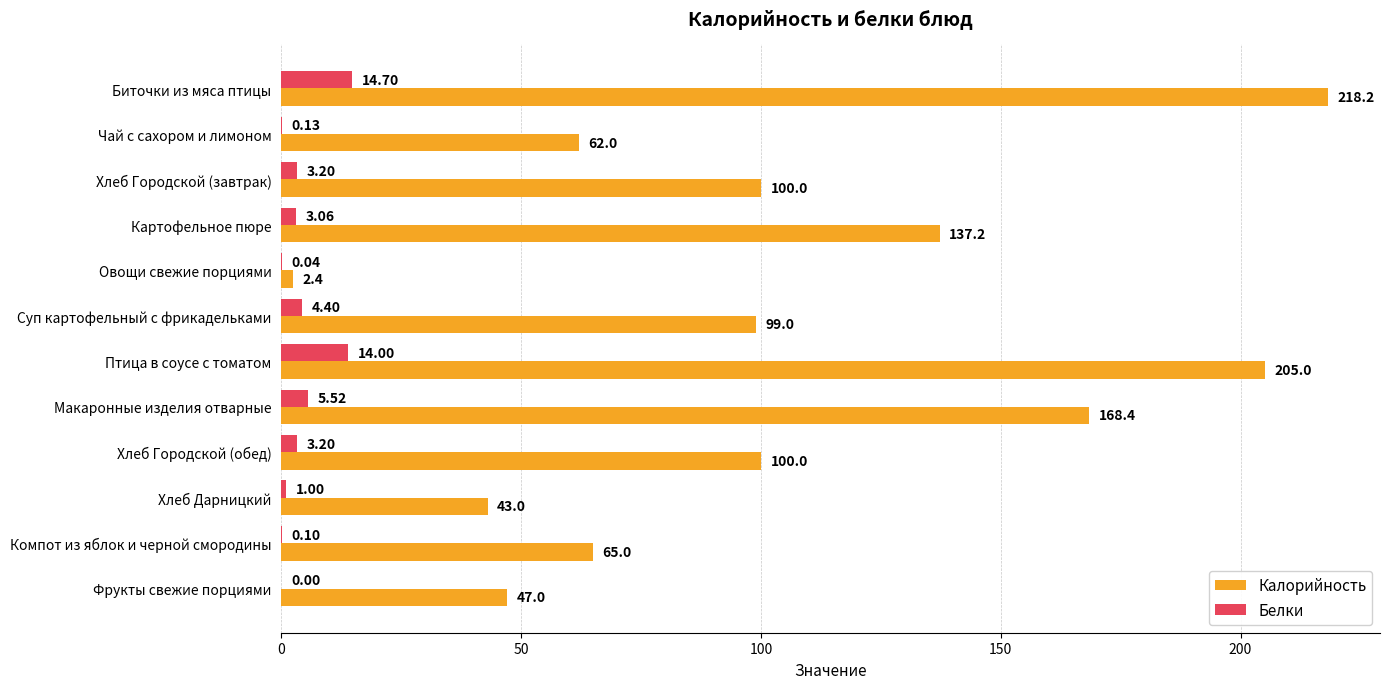

Where is Белки nearest to the value 7?

Макаронные изделия отварные